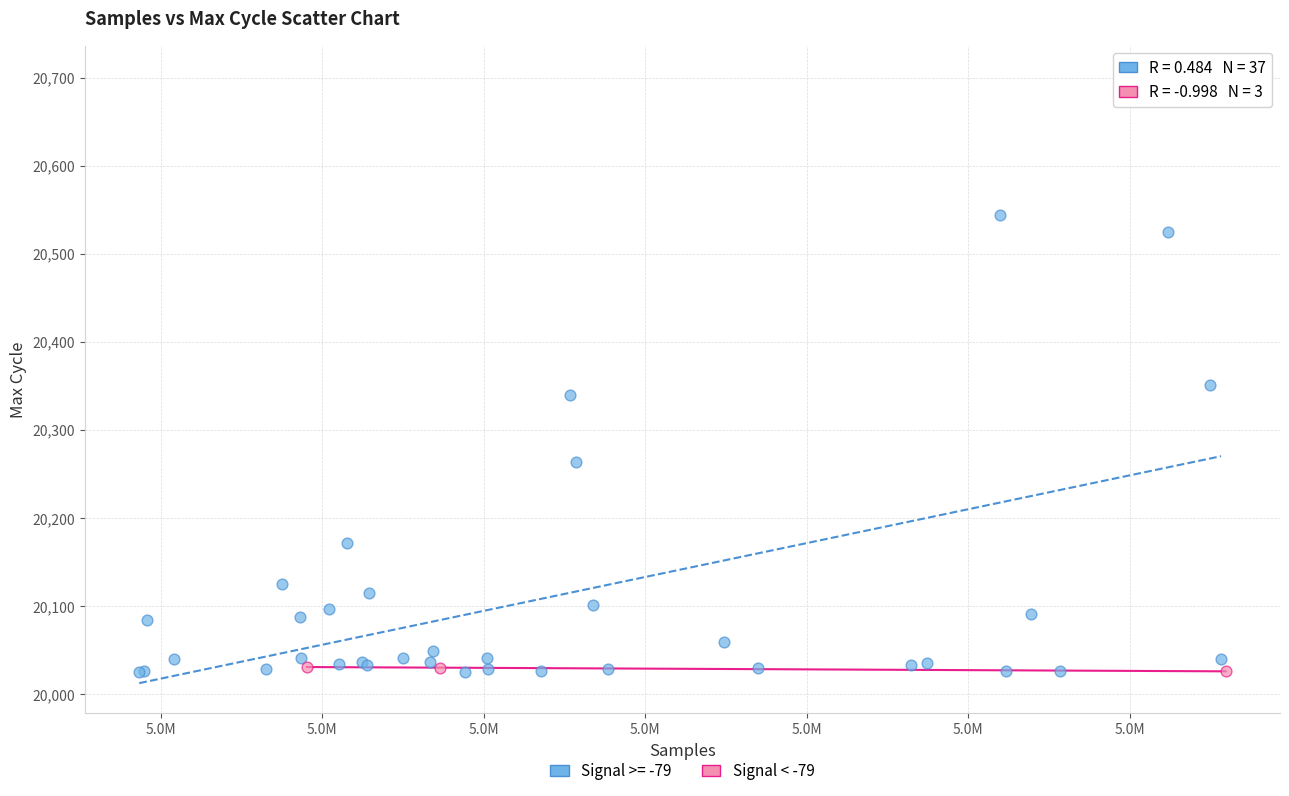

Which series has the largest Y range (max minus min)?

Signal >= -79